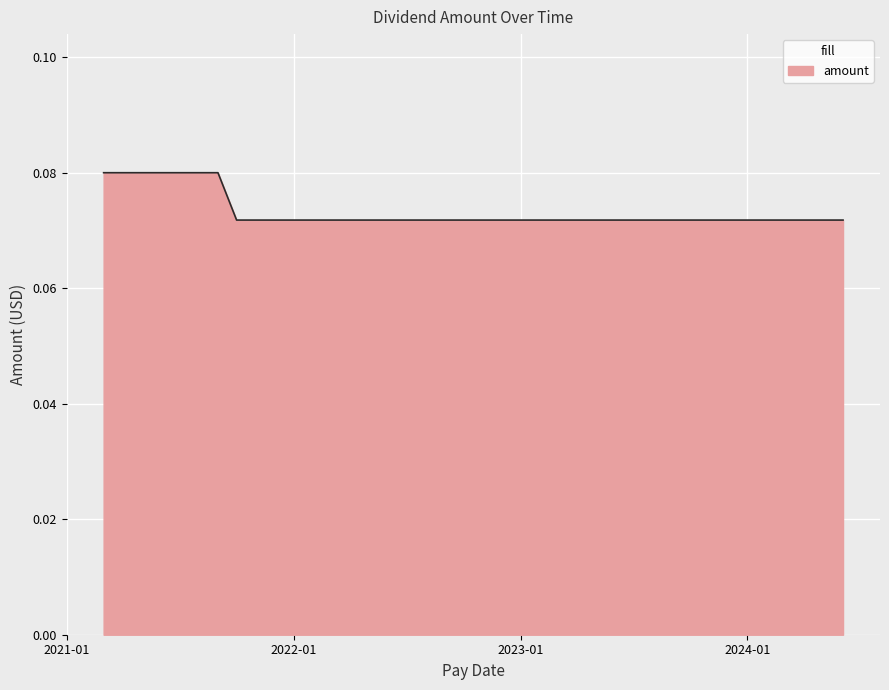

List the labels in order of value, smallest first.

2024-06-03, 2024-05-01, 2024-04-01, 2024-03-01, 2024-02-01, 2024-01-02, 2023-12-01, 2023-11-01, 2023-10-02, 2023-09-01, 2023-08-01, 2023-07-03, 2023-06-01, 2023-05-01, 2023-04-03, 2023-03-01, 2023-02-01, 2023-01-03, 2022-12-01, 2022-11-01, 2022-10-03, 2022-09-01, 2022-08-01, 2022-07-01, 2022-06-01, 2022-05-02, 2022-04-01, 2022-03-01, 2022-02-01, 2022-01-03, 2021-12-01, 2021-11-01, 2021-10-01, 2021-09-01, 2021-08-02, 2021-07-01, 2021-06-01, 2021-05-03, 2021-04-01, 2021-03-01